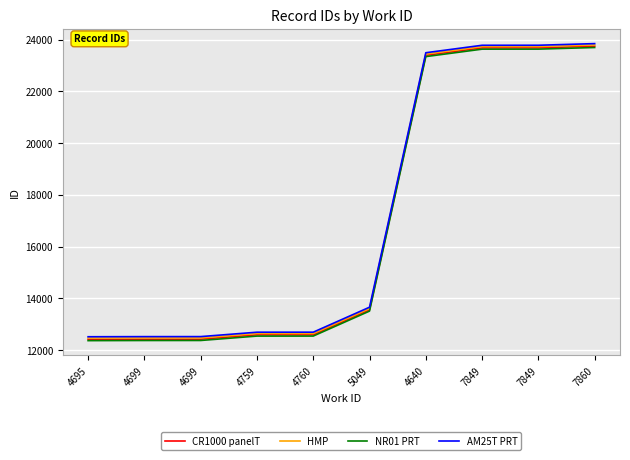

True or false: HMP and AM25T PRT cross at least once.

False